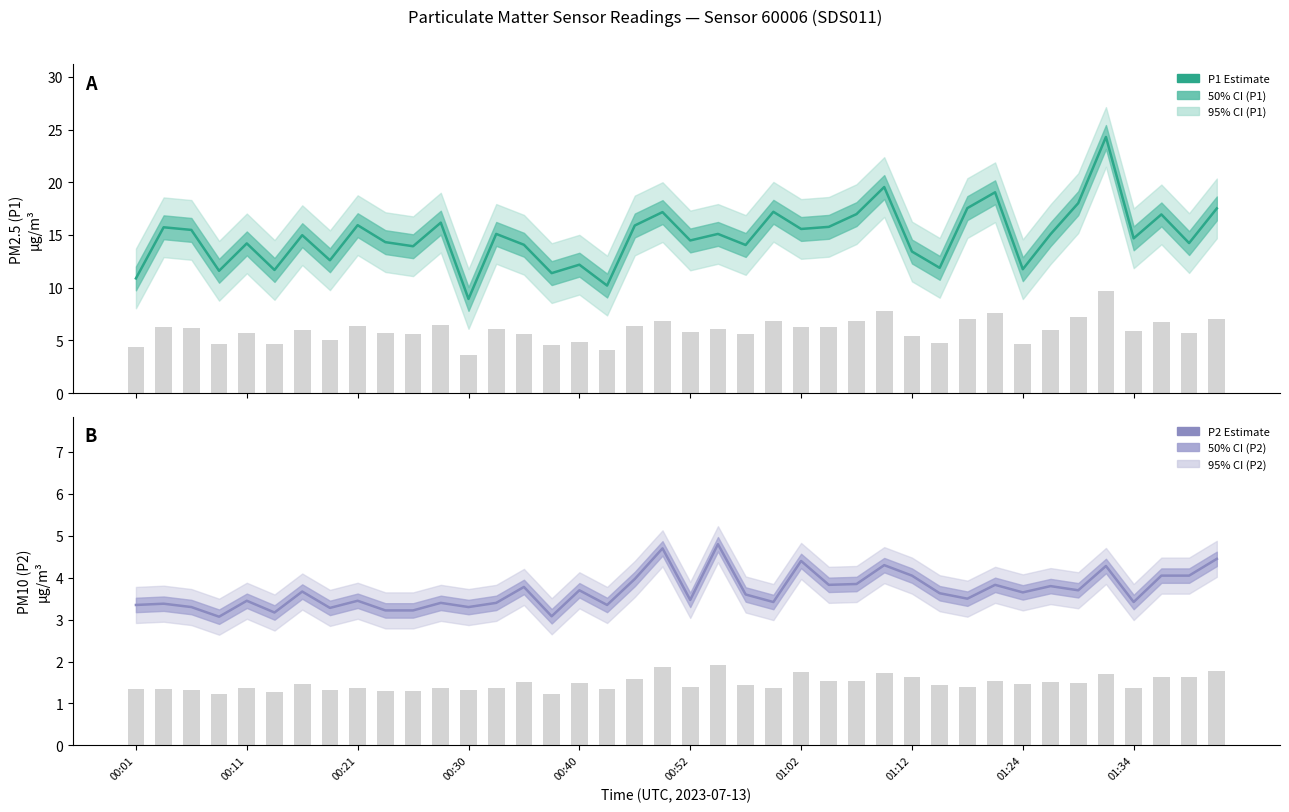

What is the sum of the P2 (PM10) values at 10 and 01:02?

6.9